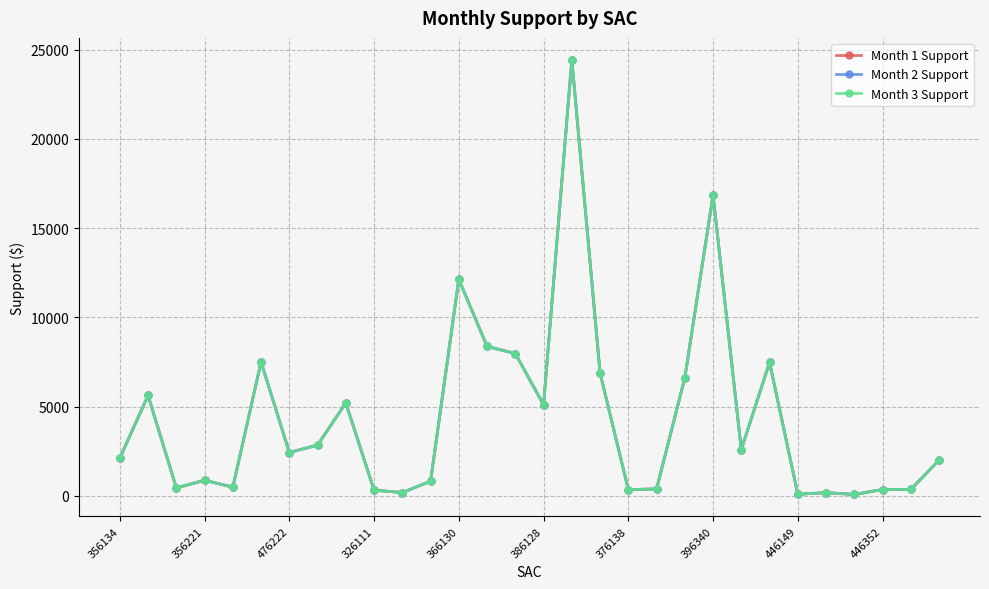

Reading left to right, what are all the values shown in this chart?

Month 1 Support: 2113	5624	441	869	481	7505	2426	2844	5207	314	182	815	12133	8375	7975	5104	24449	6882	348	381	6610	16851	2590	7481	86	176	73	351	354	1999
Month 2 Support: 2113	5624	441	869	481	7505	2426	2844	5207	314	182	815	12133	8375	7975	5104	24449	6882	348	381	6610	16851	2590	7481	86	176	73	351	354	1999
Month 3 Support: 2113	5624	441	869	481	7505	2426	2844	5207	314	182	815	12133	8375	7975	5104	24449	6882	348	381	6610	16851	2590	7481	86	176	73	351	354	1999